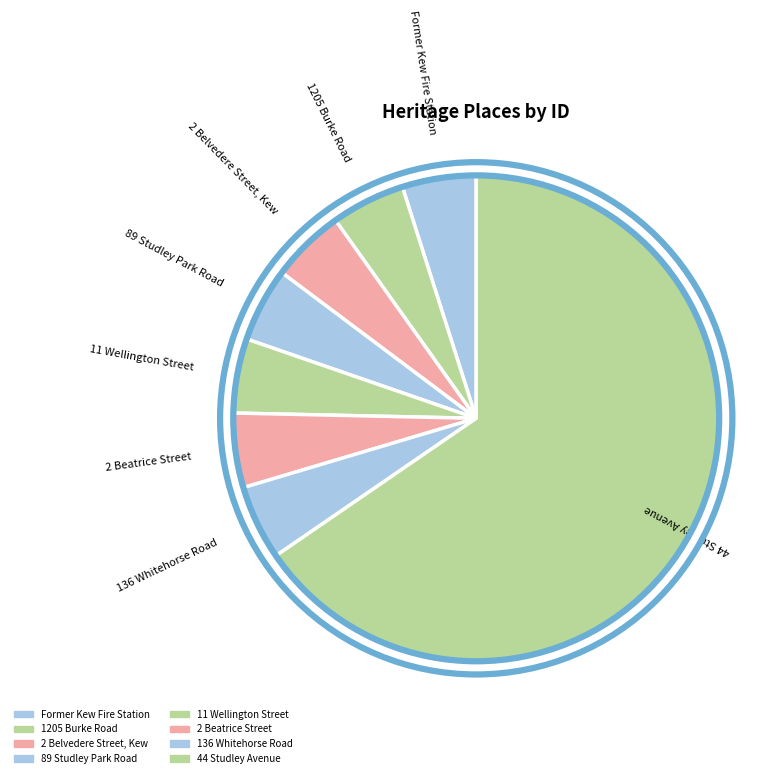

Combined, do 136 Whitehorse Road and 11 Wellington Street account for over 50%?

No